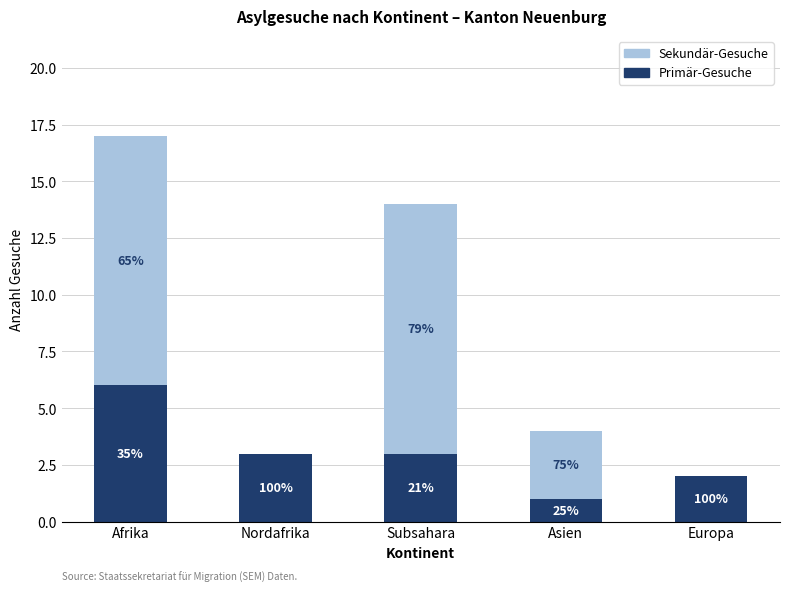

Are the bars horizontal?

No